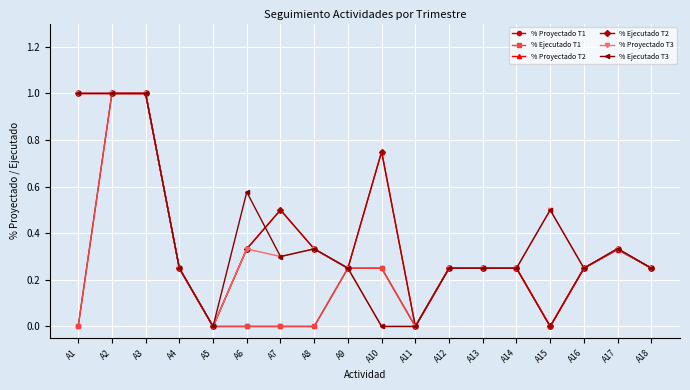

Does the chart have visible grid lines?

Yes